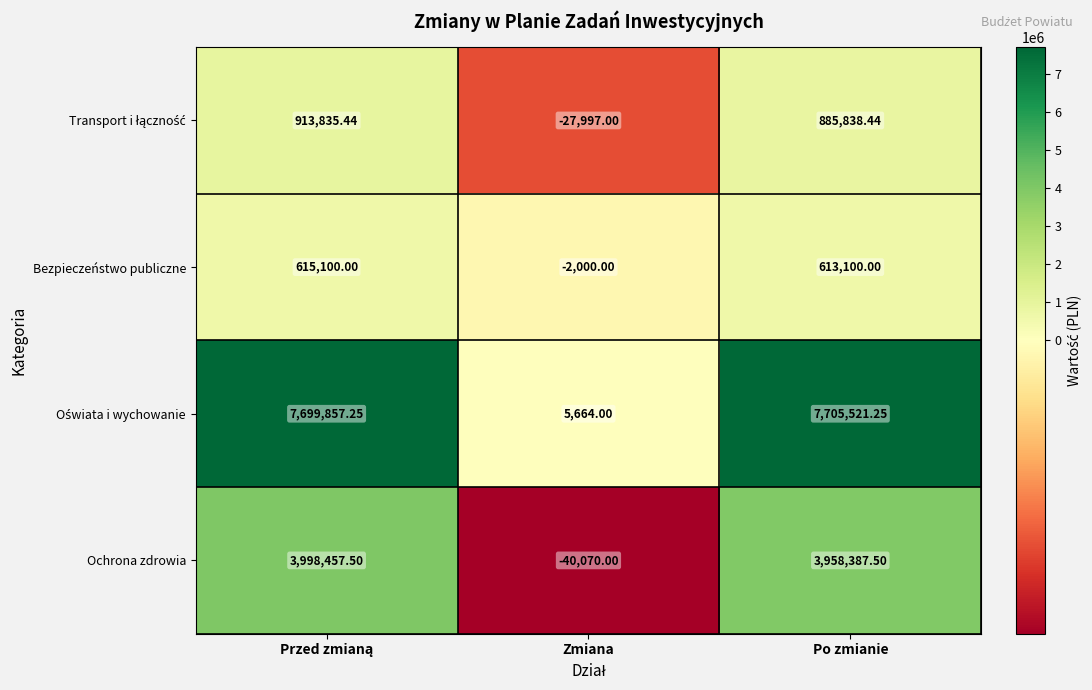

At which category does the chart reach its minimum across all series?

Zmiana